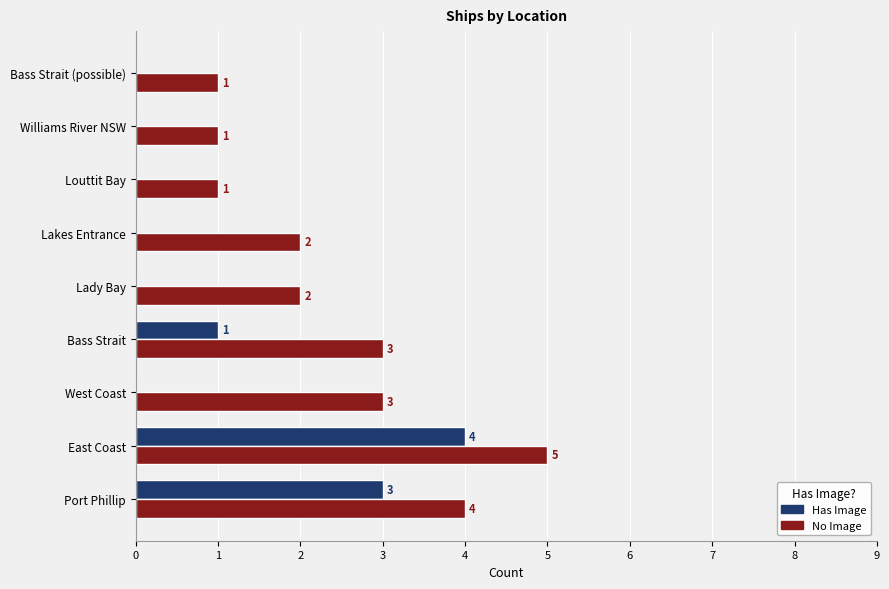

Read the Has Image value at Port Phillip.

3